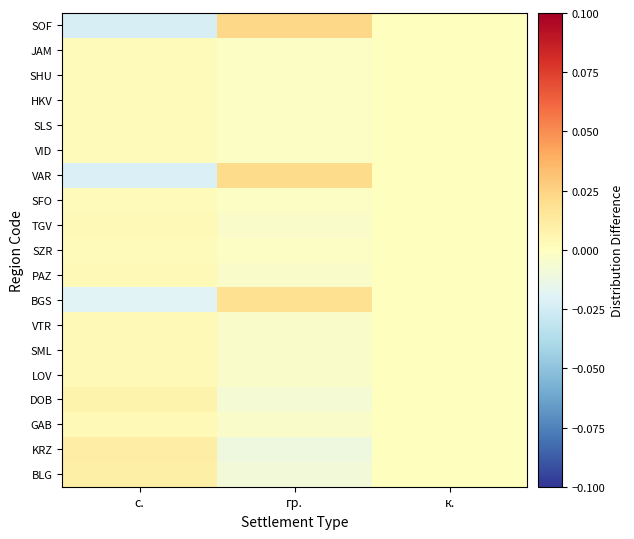

Reading right to left, transcribe all the data shown in this chart.

BLG: к.=0.0	гр.=-0.0	с.=0.0
KRZ: к.=0.0	гр.=-0.0	с.=0.0
GAB: к.=0.0	гр.=-0.0	с.=0.0
DOB: к.=0.0	гр.=-0.0	с.=0.0
LOV: к.=0.0	гр.=-0.0	с.=0.0
SML: к.=0.0	гр.=-0.0	с.=0.0
VTR: к.=0.0	гр.=-0.0	с.=0.0
BGS: к.=0.0	гр.=0.0	с.=-0.0
PAZ: к.=0.0	гр.=-0.0	с.=0.0
SZR: к.=0.0	гр.=-0.0	с.=0.0
TGV: к.=0.0	гр.=-0.0	с.=0.0
SFO: к.=0.0	гр.=-0.0	с.=0.0
VAR: к.=0.0	гр.=0.0	с.=-0.0
VID: к.=0.0	гр.=-0.0	с.=0.0
SLS: к.=0.0	гр.=-0.0	с.=0.0
HKV: к.=0.0	гр.=-0.0	с.=0.0
SHU: к.=0.0	гр.=-0.0	с.=0.0
JAM: к.=0.0	гр.=-0.0	с.=0.0
SOF: к.=0.0	гр.=0.0	с.=-0.0